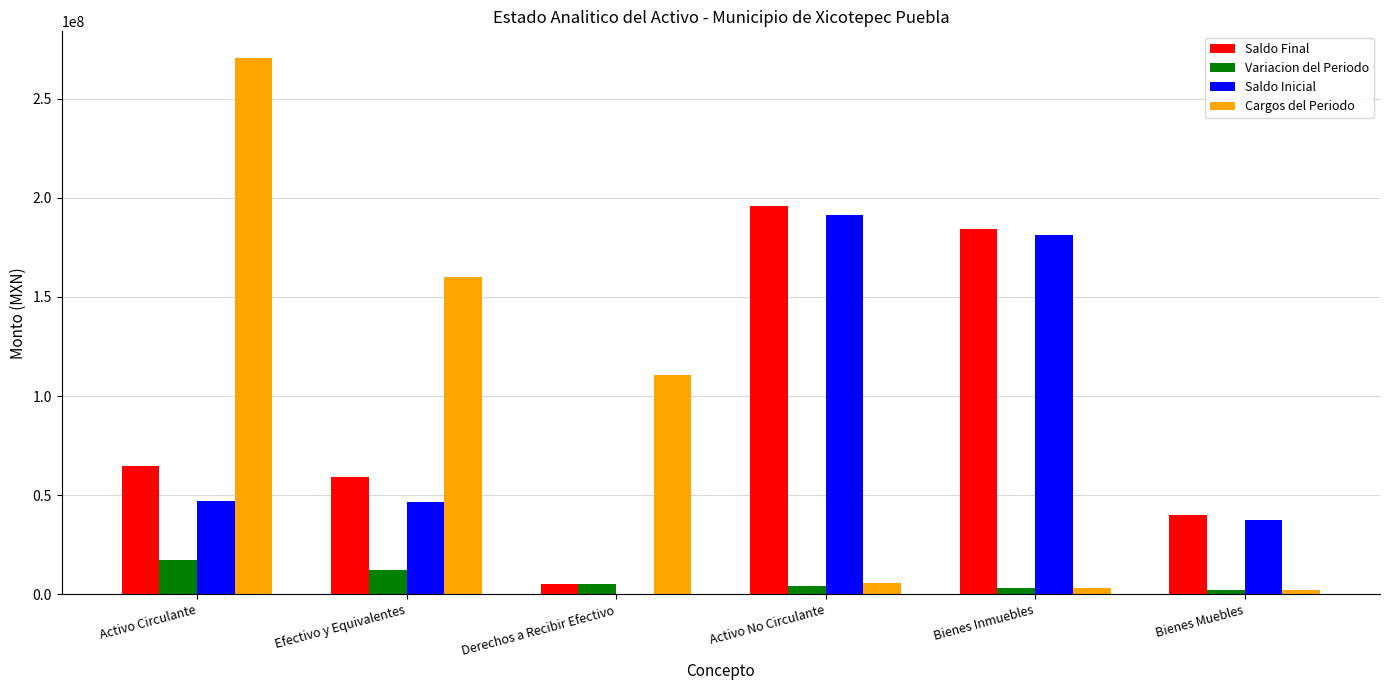

What is the sum of all Variacion del Periodo values?

44763284.2